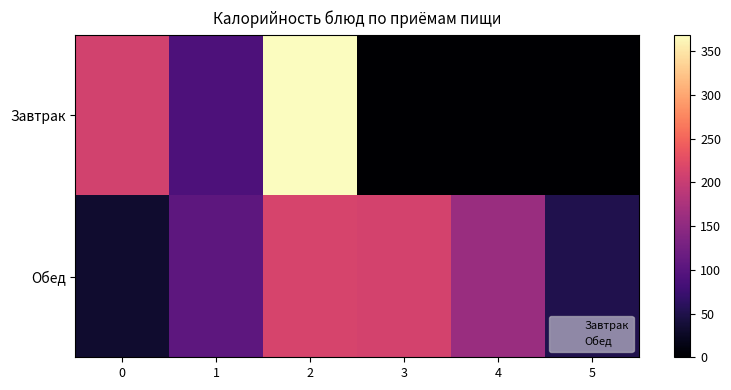

Reading right to left, extract all data points from this chart.

Завтрак: 5=0.0	4=0.0	3=0.0	2=368.7	1=89.3	0=210.1
Обед: 5=51.0	4=159.2	3=211.1	2=213.5	1=104.3	0=32.9